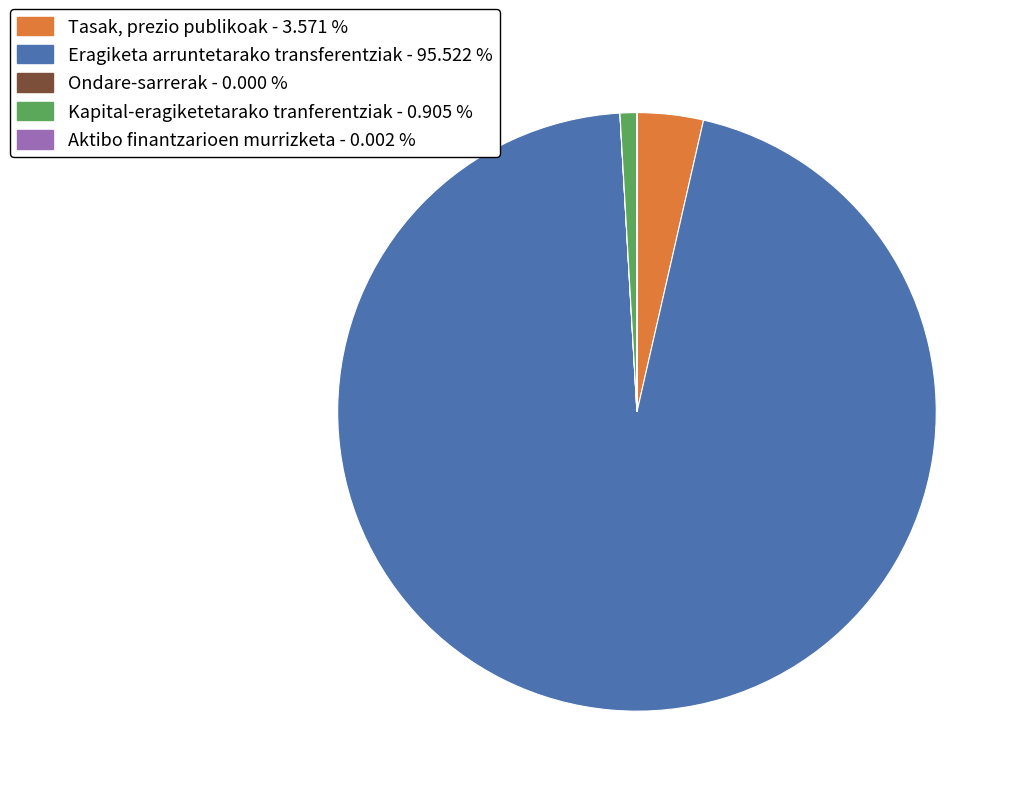

The Tasak, prezio publikoak slice represents 4% of the pie. True or false?

True